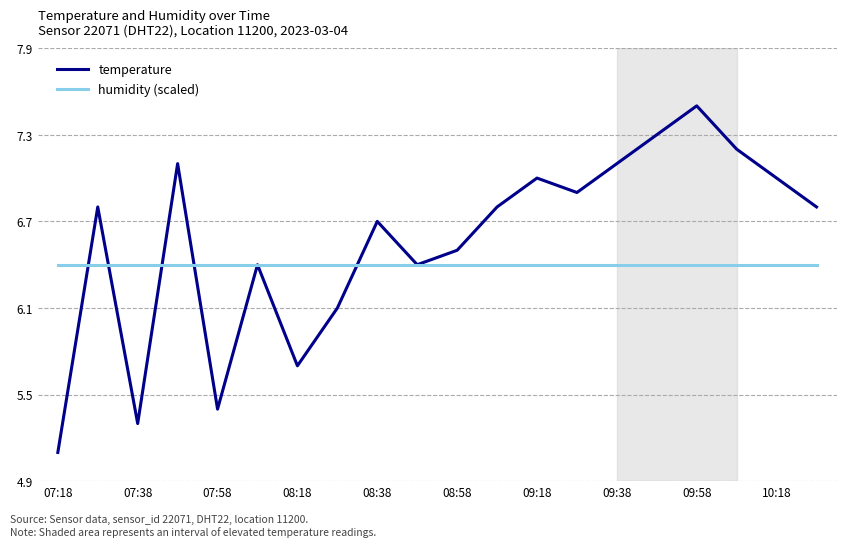

What is the average value of the temperature series?

6.6